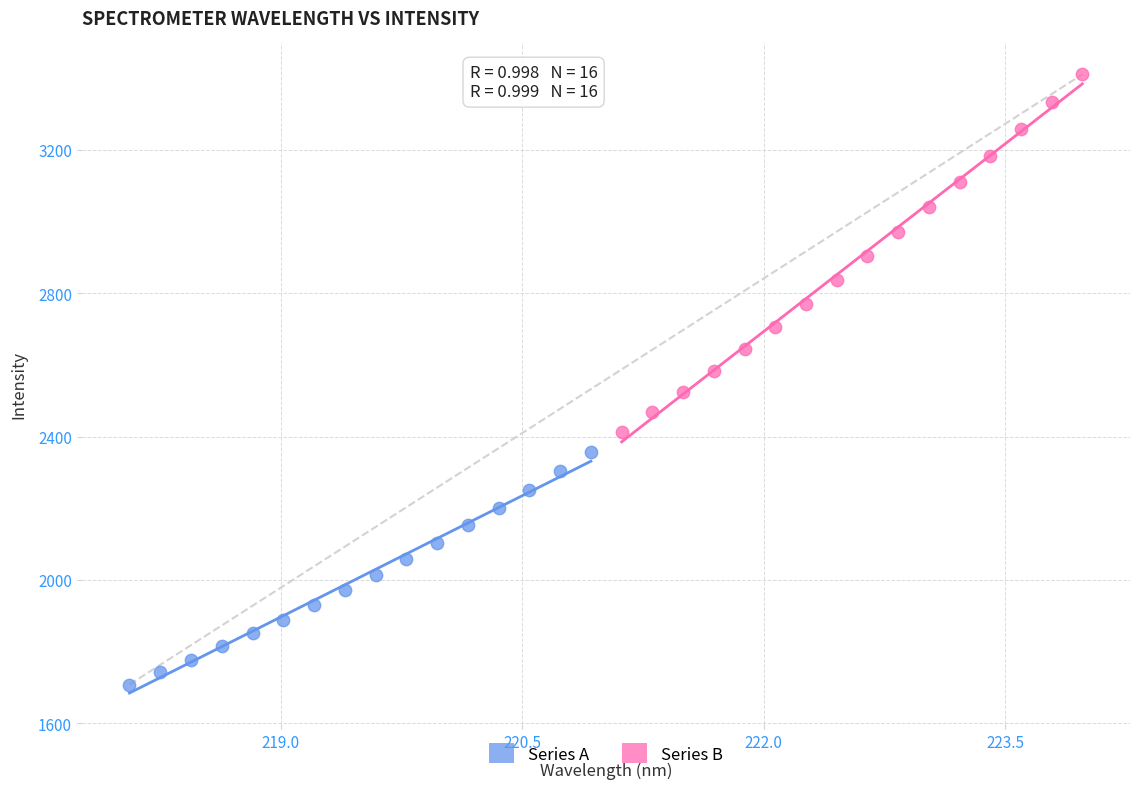

Which series has the widest spread of Y values?

Series B